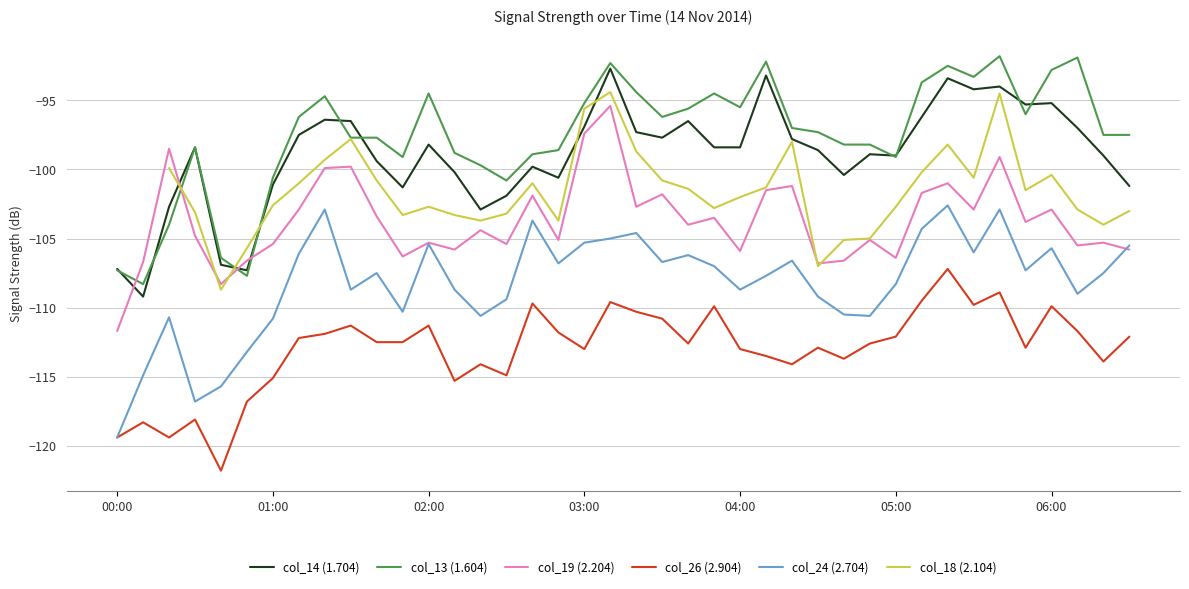

How many intersections are there between col_13 (1.604) and col_18 (2.104)?

3